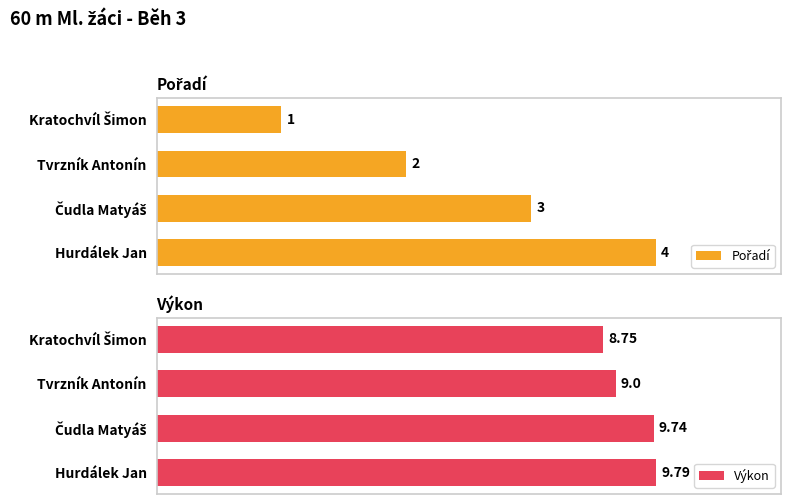

Where is Výkon nearest to the value 9?

Tvrzník Antonín